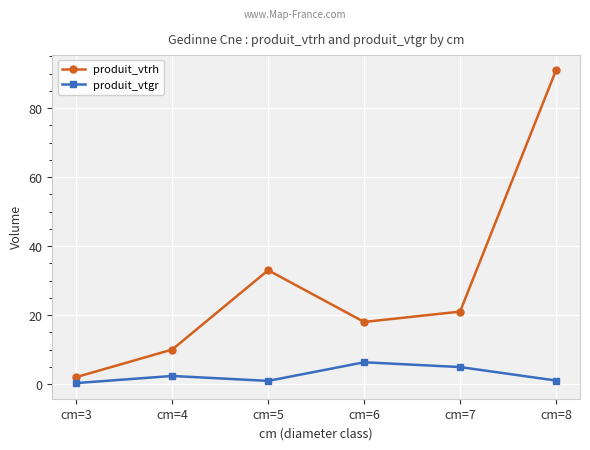

Which series has the largest total across all categories?

produit_vtrh